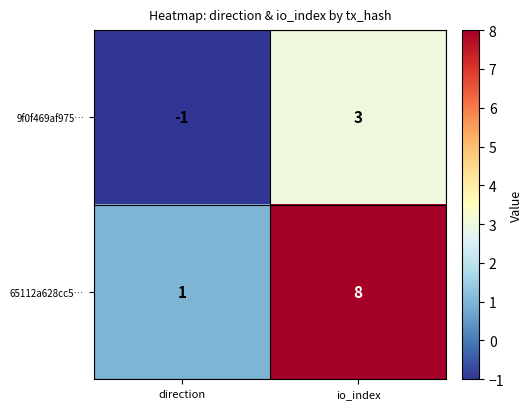

Which label corresponds to the largest value in the chart?

io_index